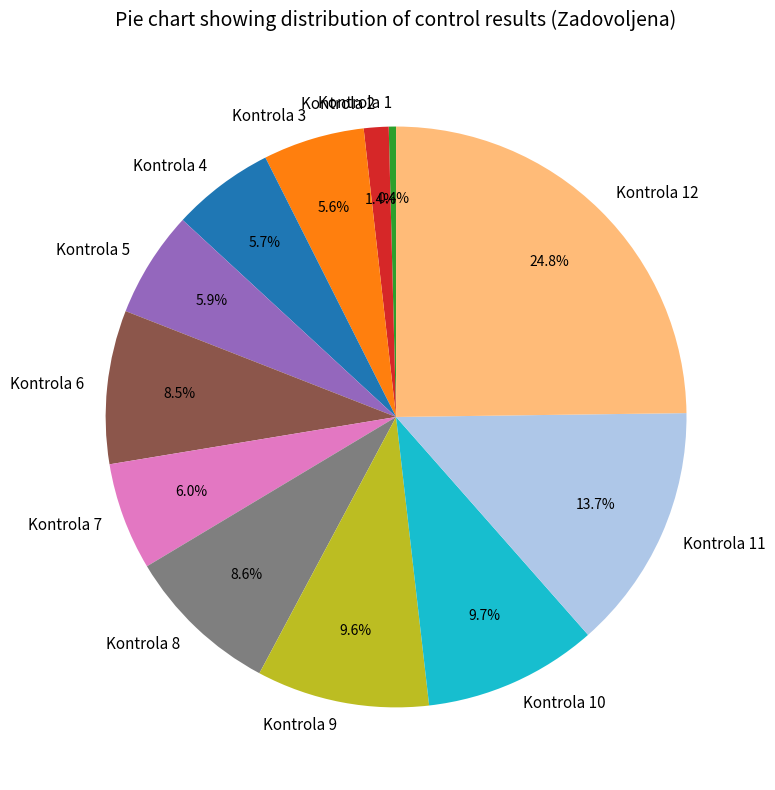

Is it true that Kontrola 11 is 2% of the pie?

False